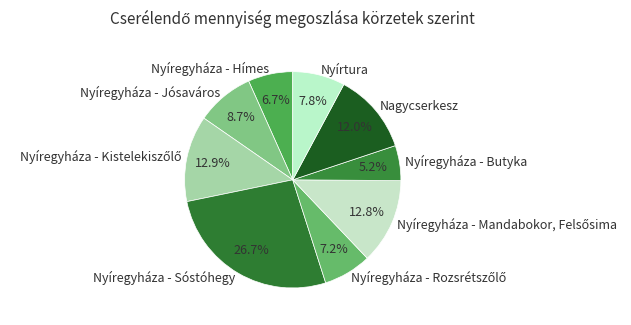

What portion of the pie excludes Nyíregyháza - Butyka?

94.8%